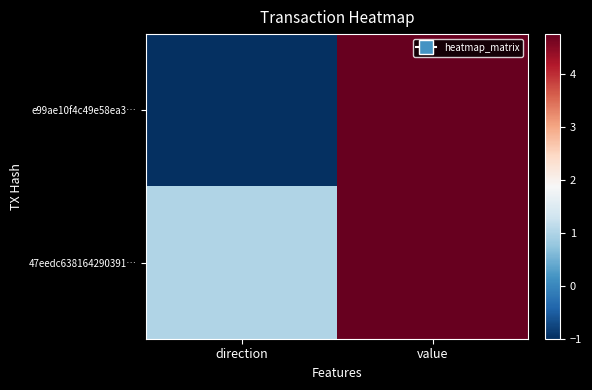

List the series in order of their overall mean, highest first.

47eedc638164290391…, e99ae10f4c49e58ea3…